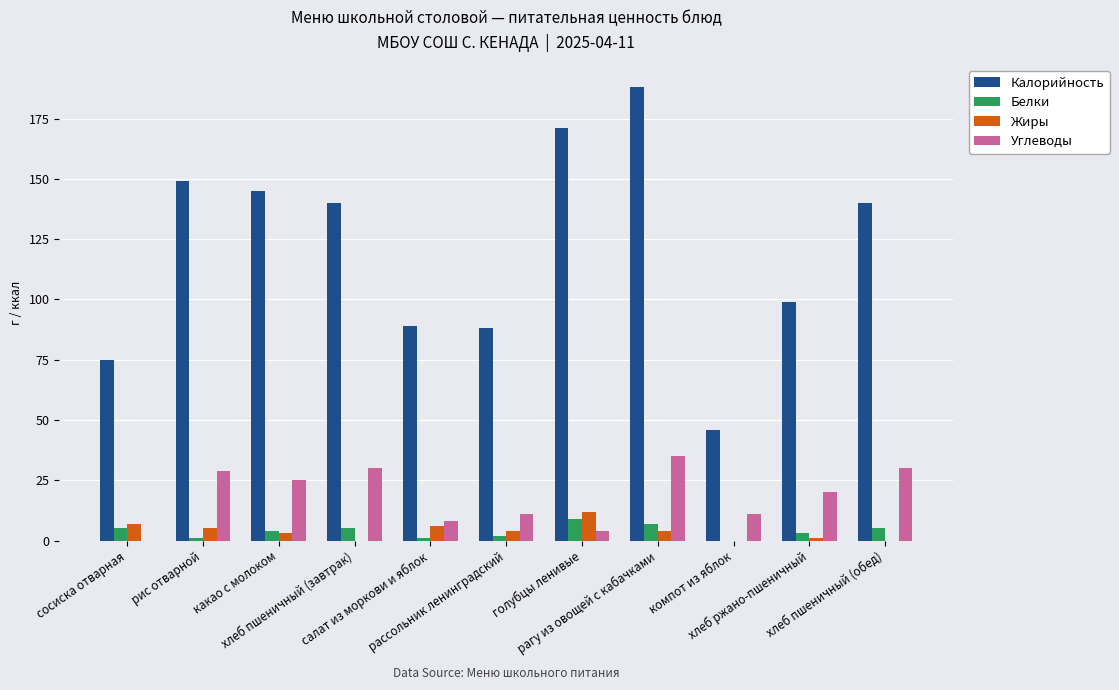

Count the number of data series in this chart.

4